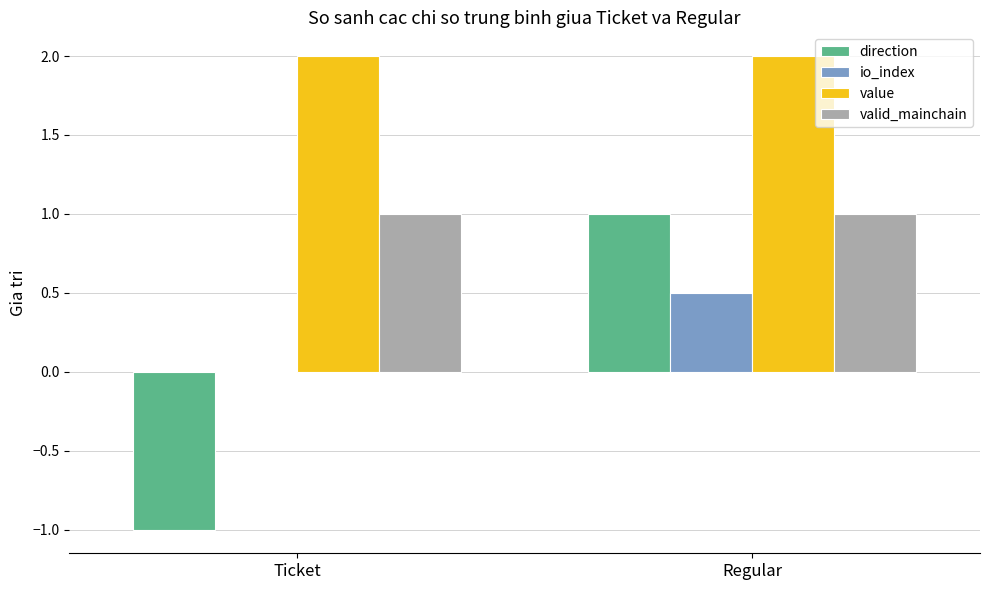

How many values in direction are above zero?

1